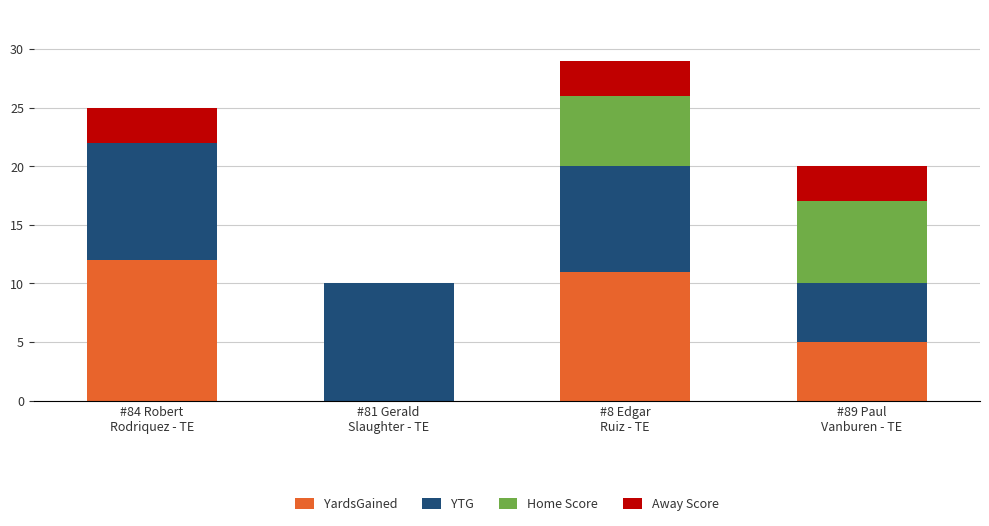

The value of YardsGained at #8 Edgar
Ruiz - TE is 11. True or false?

True